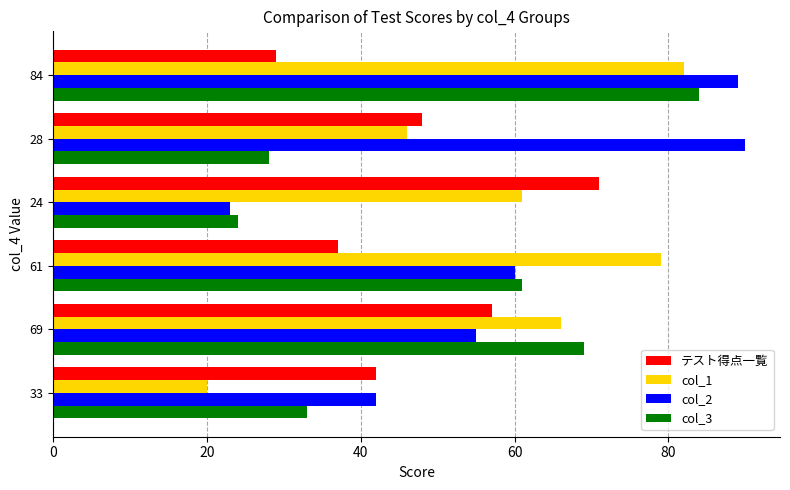

Which category has the highest value in the col_2 series?

28